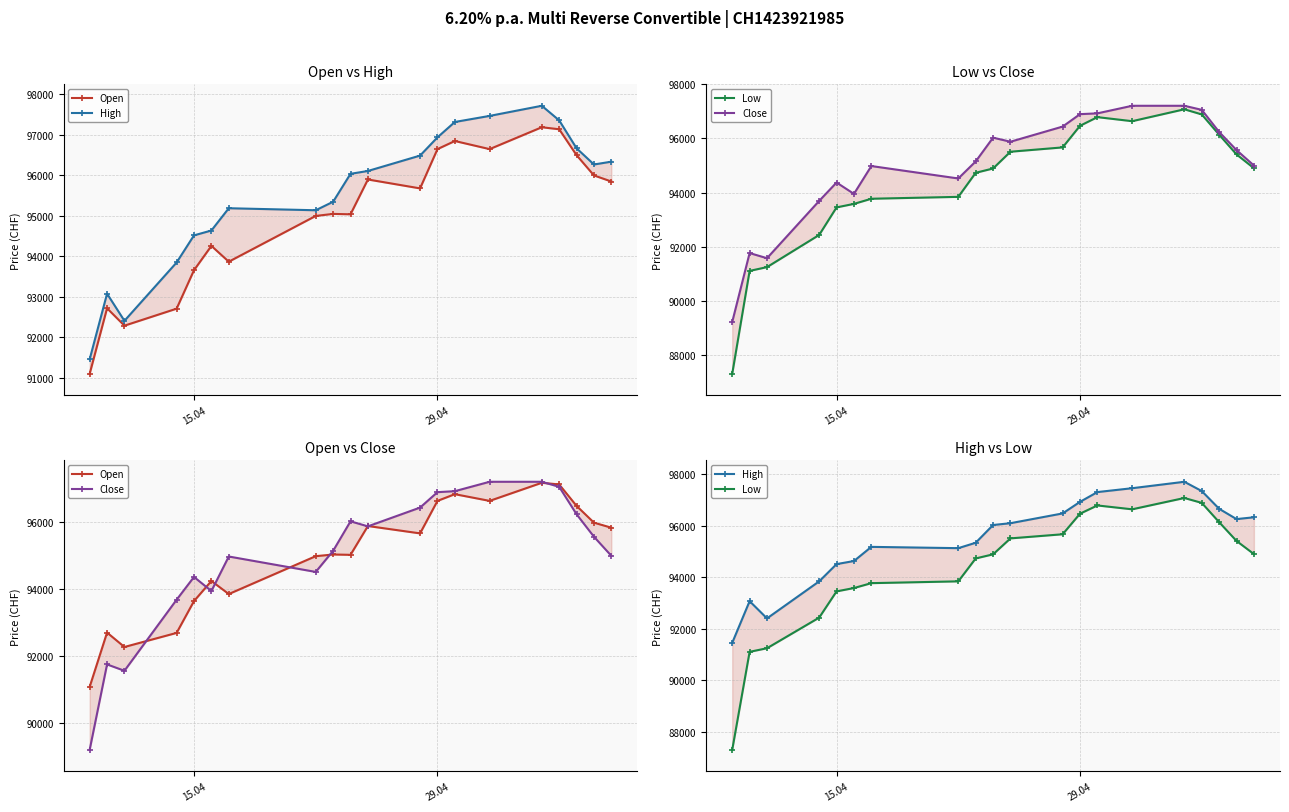

The Open series shows 163283 at 19. True or false?

False